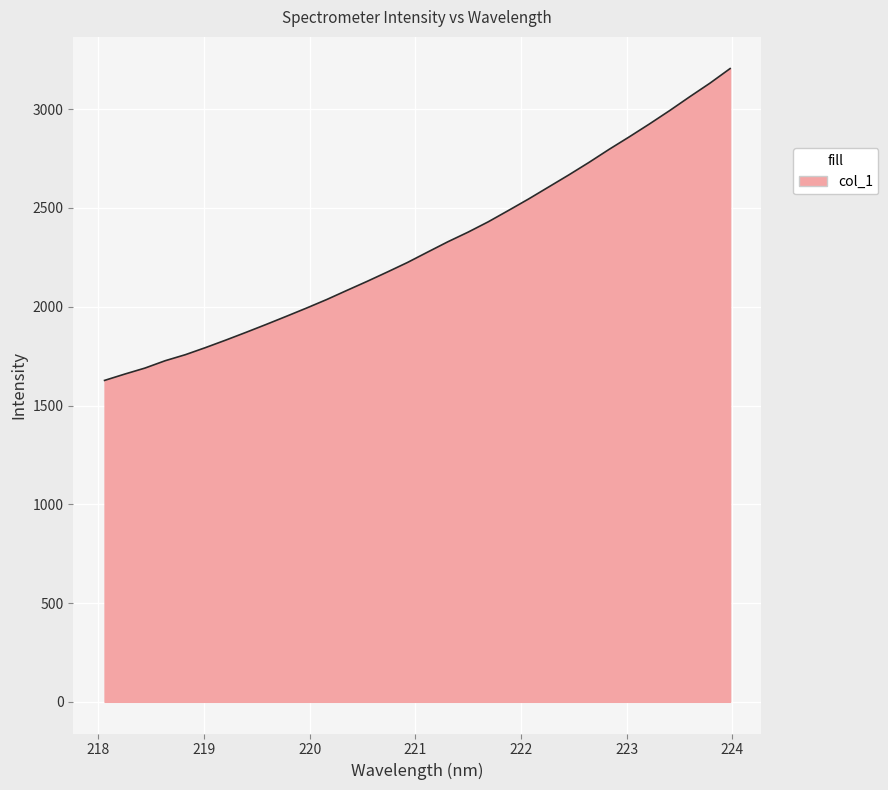

What is the minimum value shown in the chart?

1627.2